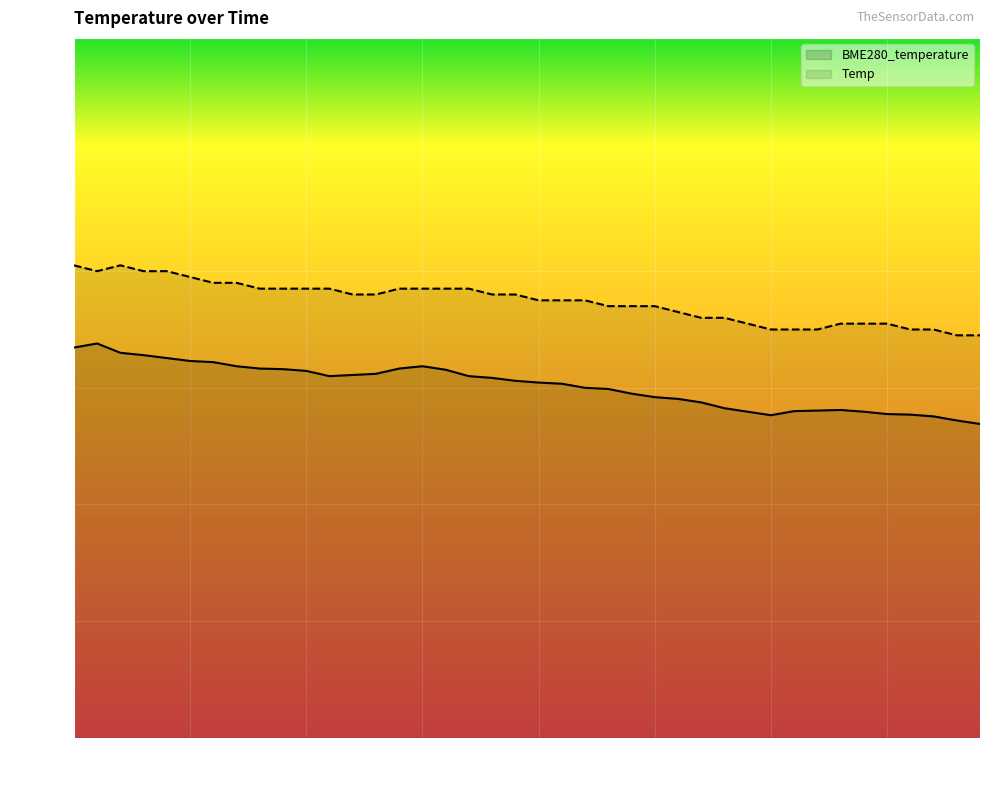

Reading left to right, what are all the values shown in this chart?

BME280_temperature: 00:00=6.7	00:03=6.8	00:05=6.6	00:07=6.6	00:10=6.5	00:12=6.5	00:15=6.4	00:17=6.4	00:20=6.3	00:22=6.3	00:25=6.3	00:27=6.2	00:29=6.2	00:32=6.2	00:34=6.3	00:37=6.4	00:39=6.3	00:42=6.2	00:44=6.2	00:46=6.1	00:49=6.1	00:52=6.1	00:54=6.0	00:57=6.0	00:59=5.9	01:02=5.8	01:04=5.8	01:07=5.8	01:09=5.7	01:12=5.6	01:15=5.5	01:17=5.6	01:20=5.6	01:23=5.6	01:26=5.6	01:29=5.5	01:31=5.5	01:34=5.5	01:37=5.4	01:39=5.4
Temp: 00:00=8.1	00:03=8.0	00:05=8.1	00:07=8.0	00:10=8.0	00:12=7.9	00:15=7.8	00:17=7.8	00:20=7.7	00:22=7.7	00:25=7.7	00:27=7.7	00:29=7.6	00:32=7.6	00:34=7.7	00:37=7.7	00:39=7.7	00:42=7.7	00:44=7.6	00:46=7.6	00:49=7.5	00:52=7.5	00:54=7.5	00:57=7.4	00:59=7.4	01:02=7.4	01:04=7.3	01:07=7.2	01:09=7.2	01:12=7.1	01:15=7.0	01:17=7.0	01:20=7.0	01:23=7.1	01:26=7.1	01:29=7.1	01:31=7.0	01:34=7.0	01:37=6.9	01:39=6.9